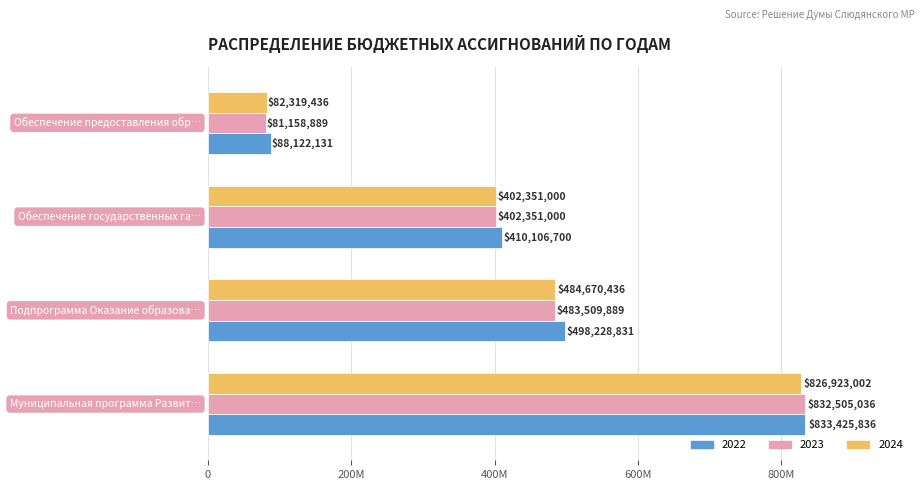

Which series has the widest spread of values?

2023